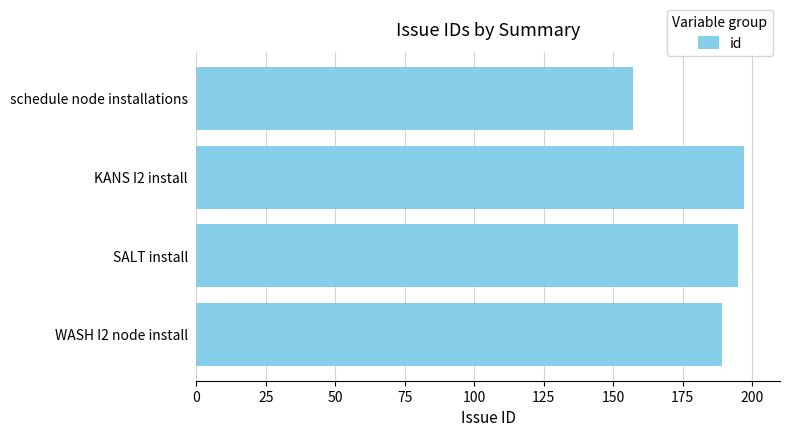

What is the difference between the maximum and minimum values?

40